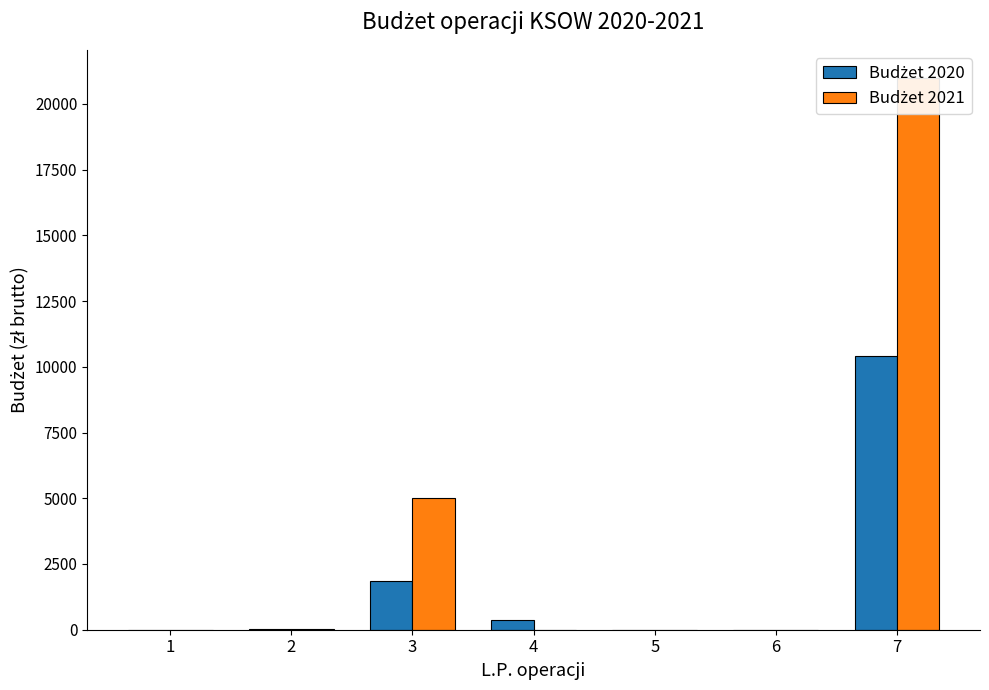

How many positive values does the Budżet 2020 series have?

4